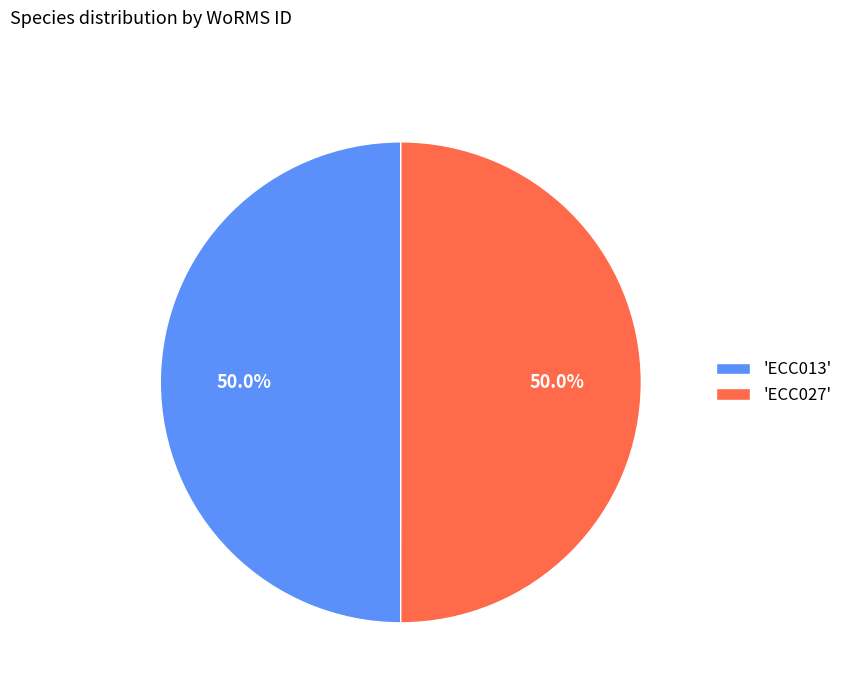

Do 'ECC013' and 'ECC027' together represent more than half of the pie?

Yes